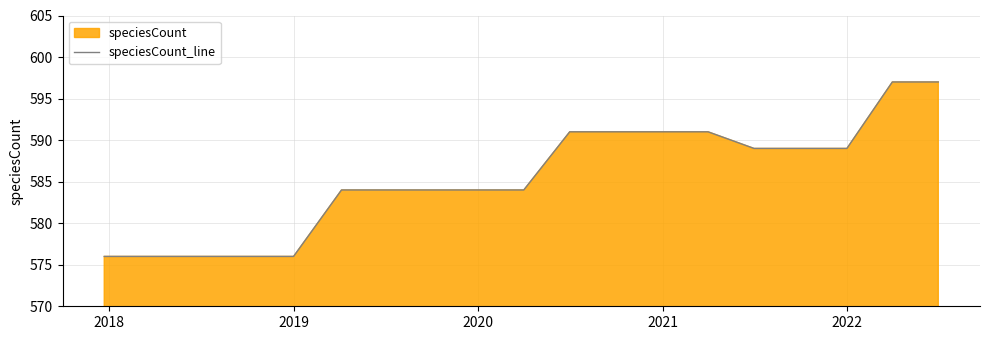

What is the maximum value shown in the chart?

597